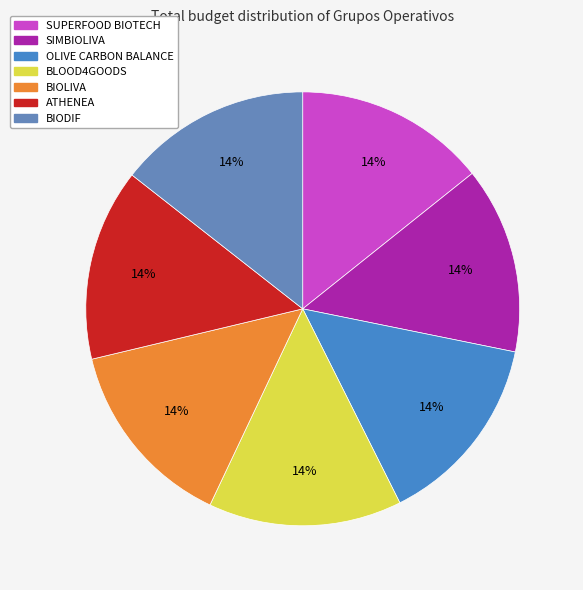

Is there any slice that represents more than half of the pie?

No